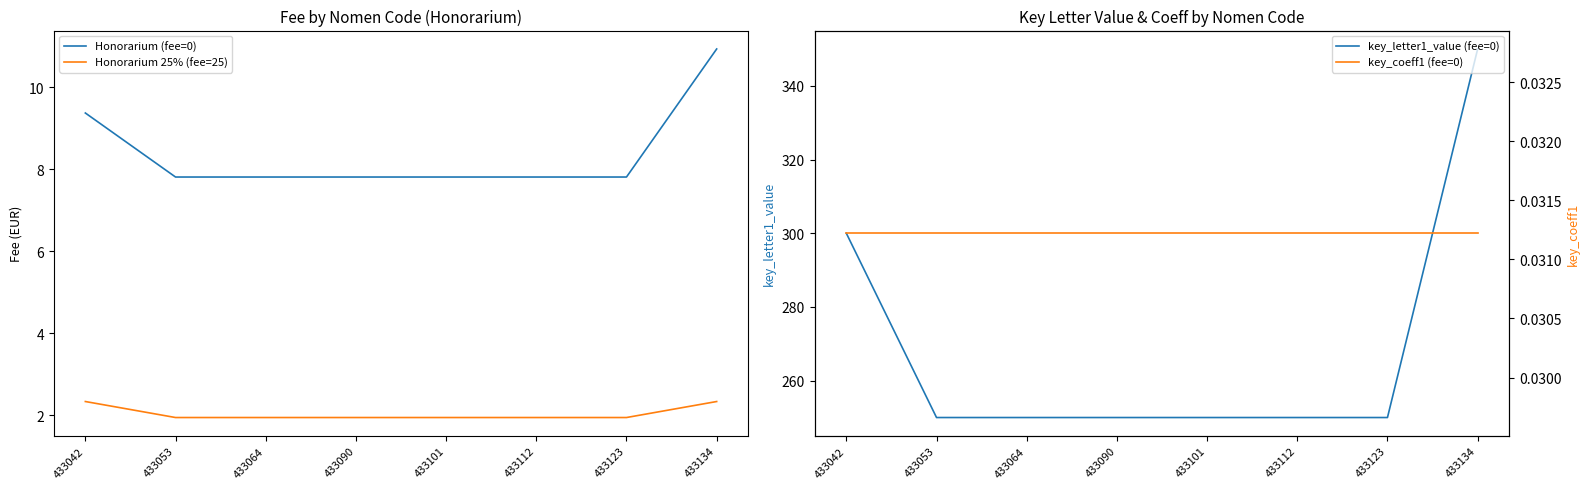

What is the spread (max minus min) of values at 433112?

250.0